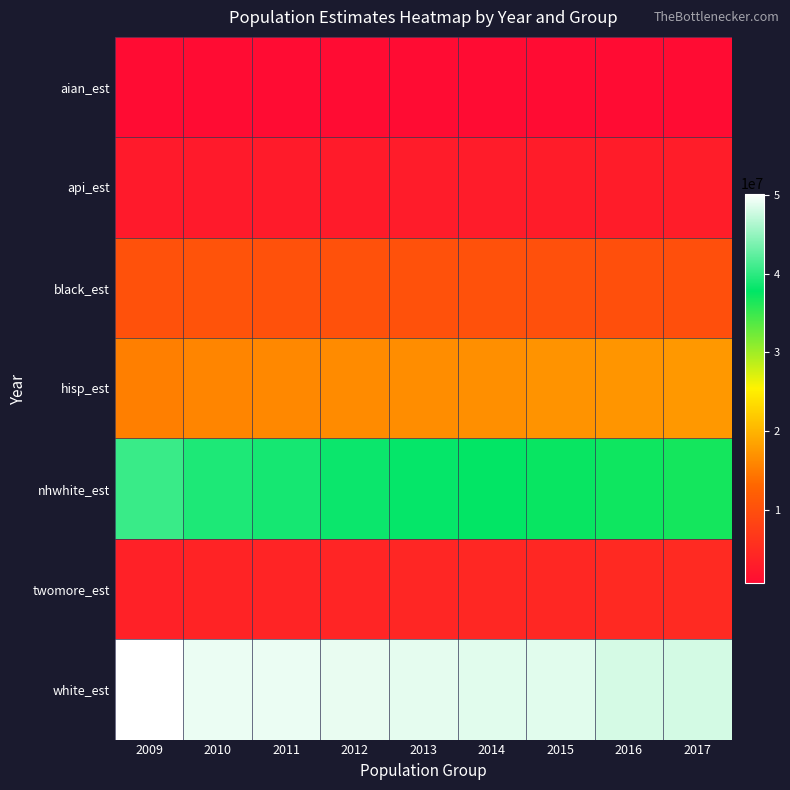

Which series has the largest total across all categories?

white_est